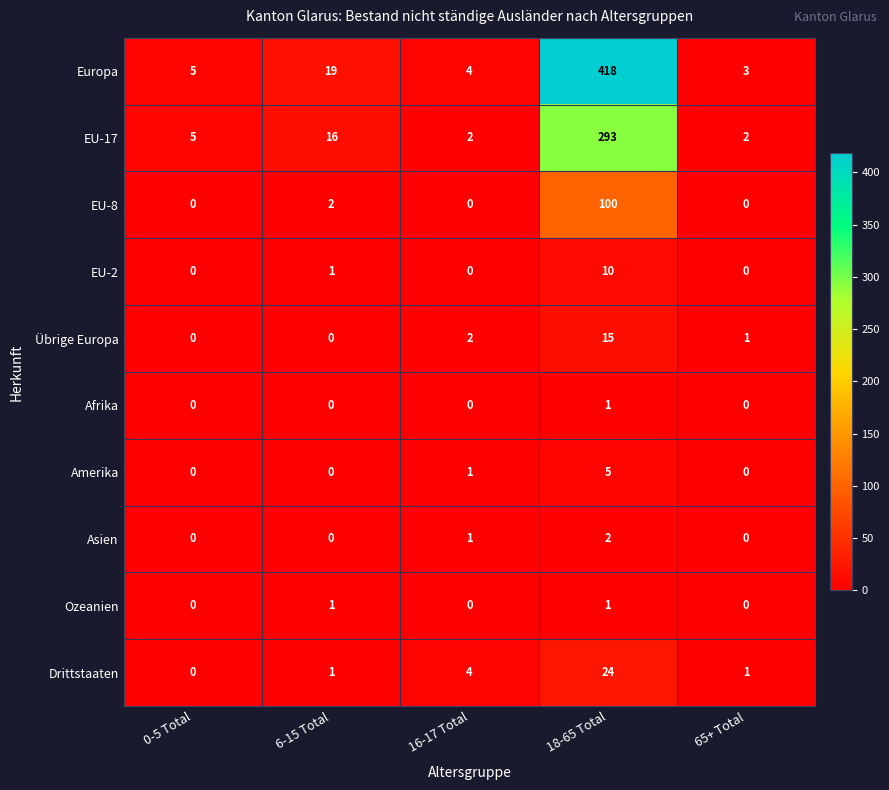

What is the maximum value shown in the chart?

418